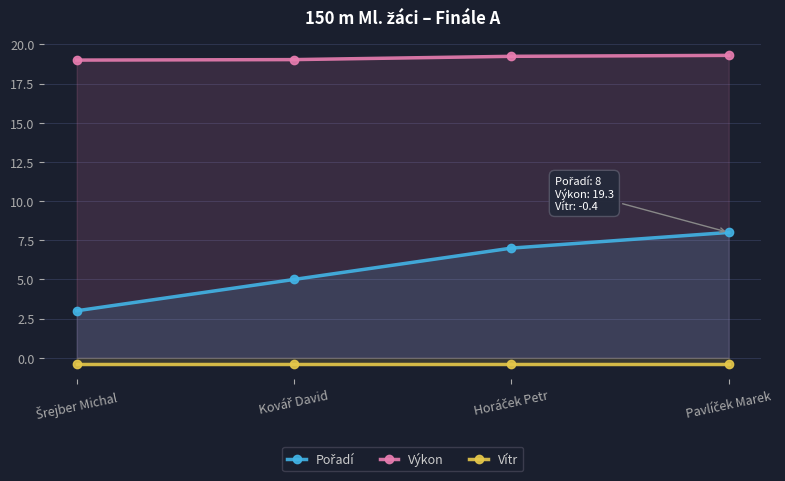

The Výkon series shows 9.0 at Šrejber Michal. True or false?

False